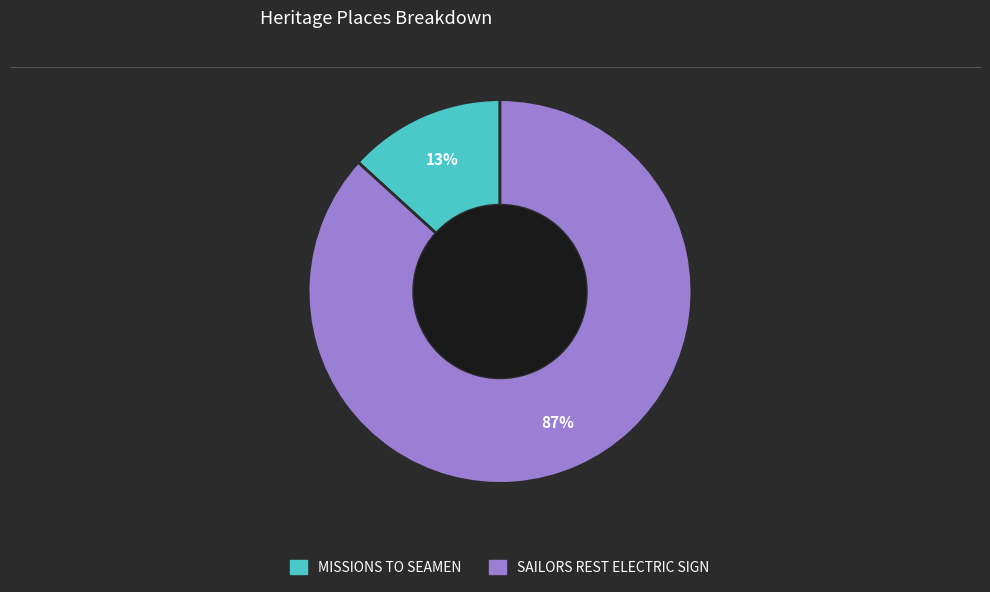

What is the smallest slice in the pie chart?

MISSIONS TO SEAMEN